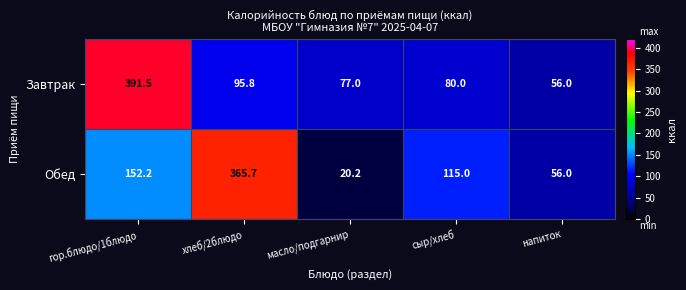

At which category does the chart reach its minimum across all series?

масло/подгарнир